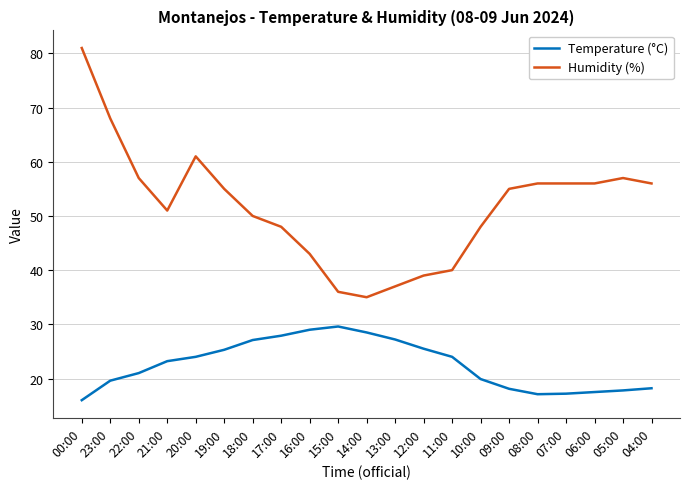

What is the greatest value displayed?

81.0